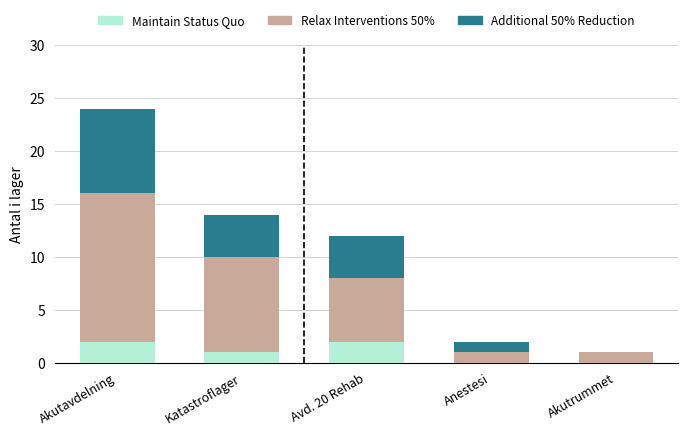

What is the total value across all series at Avd. 20 Rehab?

12